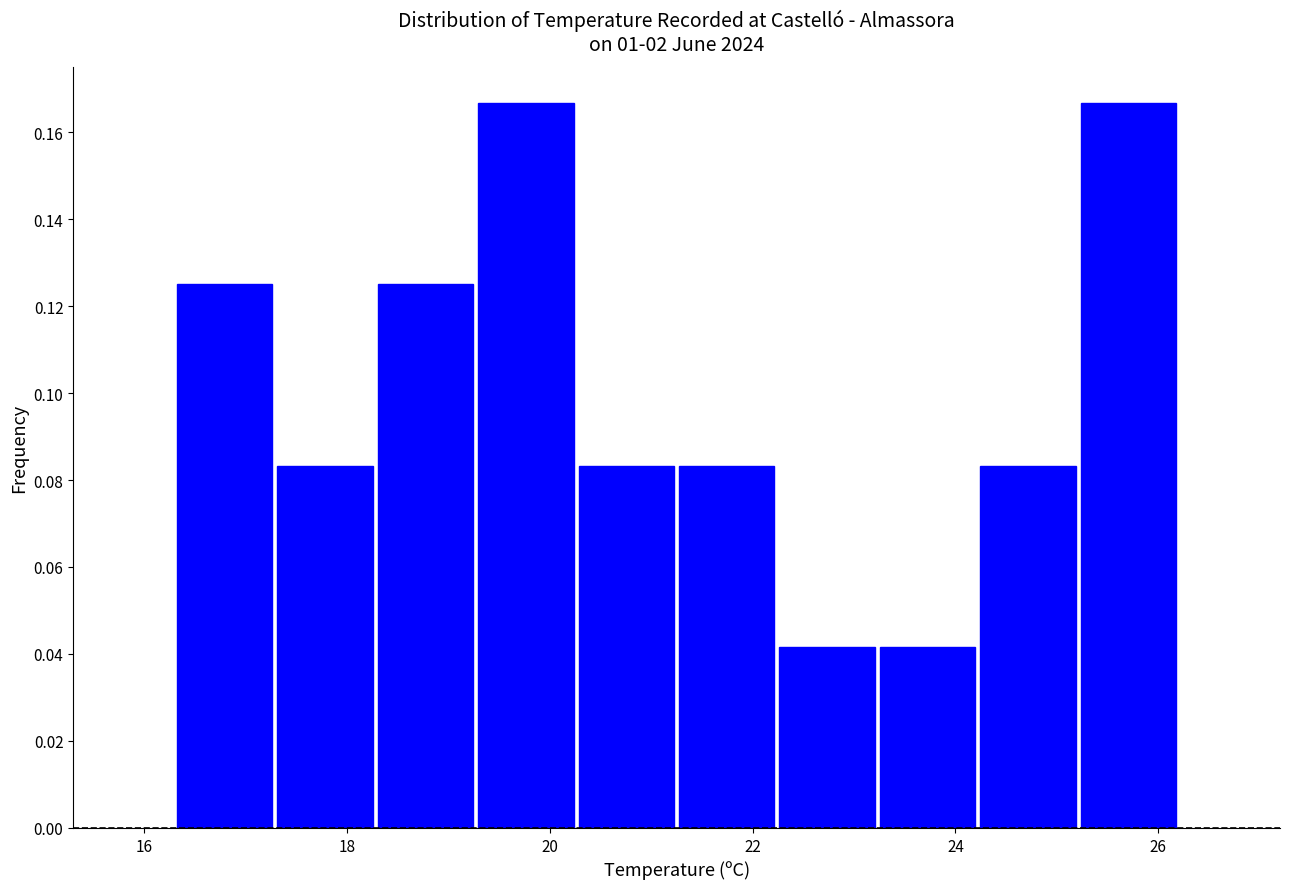

Reading left to right, transcribe this chart: for each bar, give the range it covers on the x-axis and its height. Neither the bar edges nor the heights are printed on the chart, so give them approximately, as read against the axes.

16.4 to 17.2: 0.126
17.2 to 18.2: 0.084
18.2 to 19.2: 0.126
19.2 to 20.2: 0.166
20.2 to 21.2: 0.084
21.2 to 22.2: 0.084
22.2 to 23.2: 0.042
23.2 to 24.2: 0.042
24.2 to 25.2: 0.084
25.2 to 26.2: 0.166